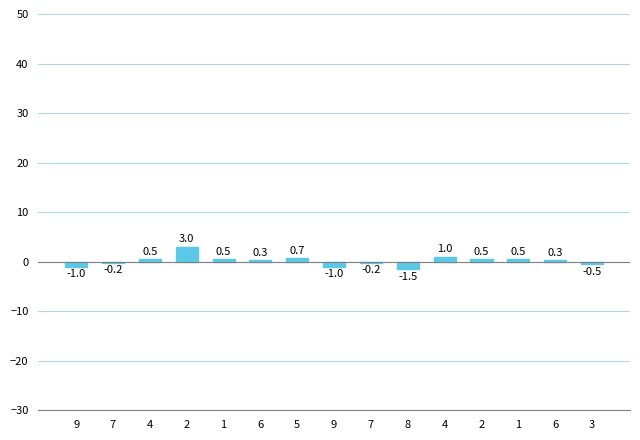

What is the difference between the maximum and minimum values?

4.5